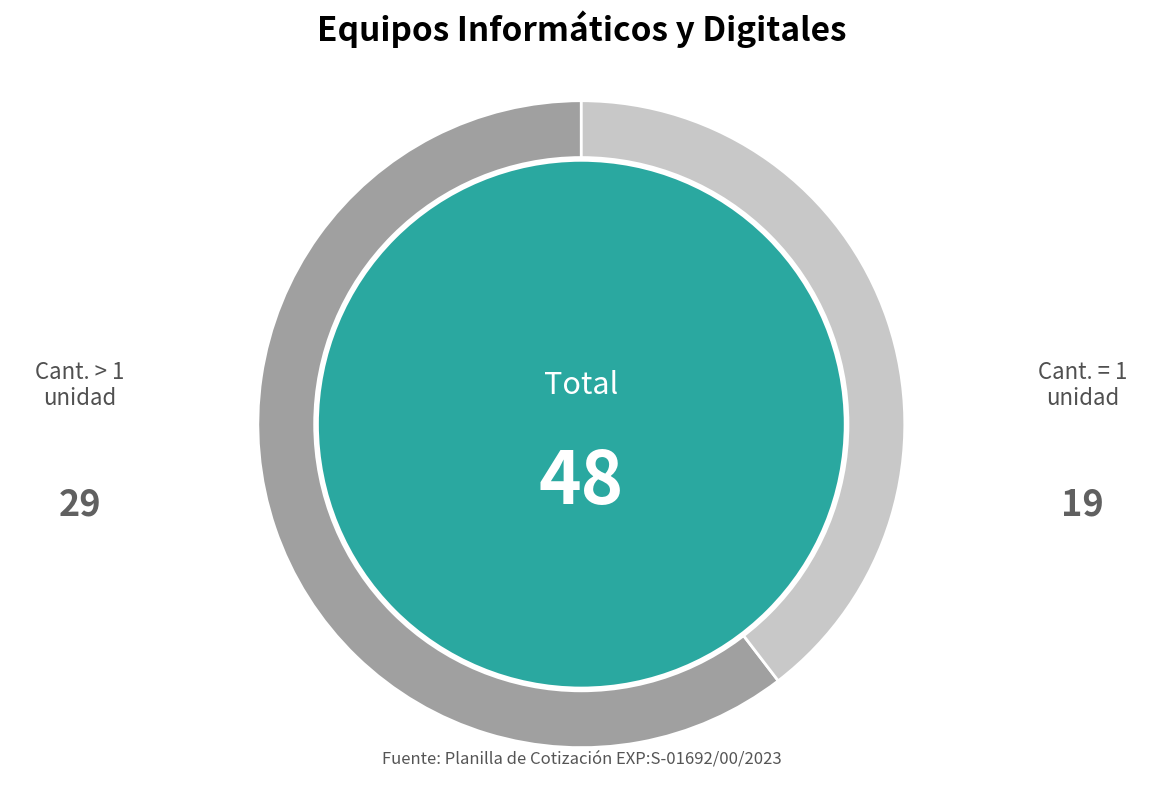

Is there any slice that represents more than half of the pie?

Yes